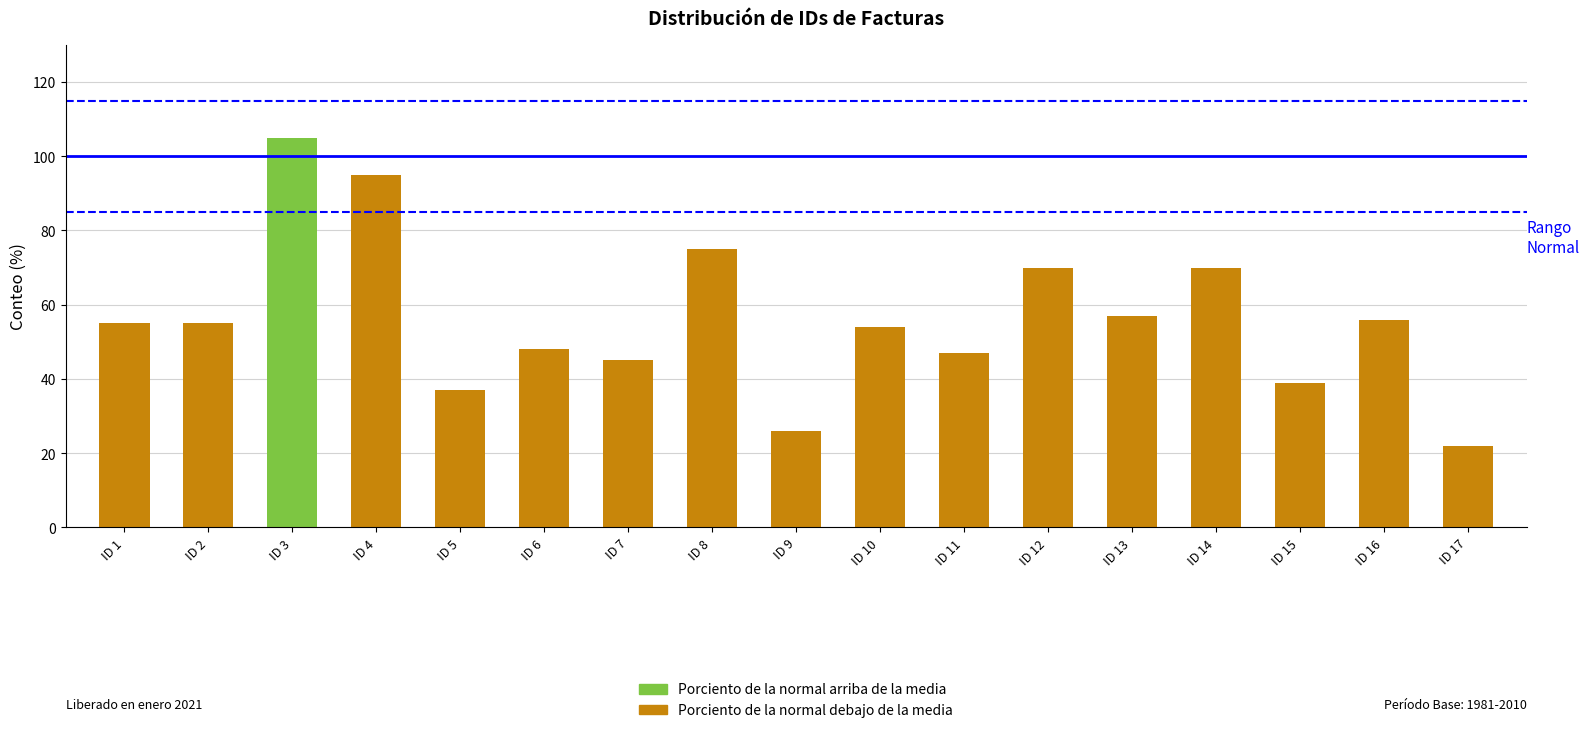

What is the value of the 5th bar from the left?

37